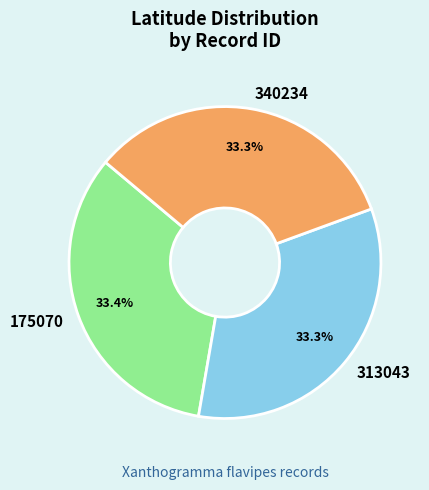

To the nearest percent, what is the combined percentage of 340234 and 313043?

67%